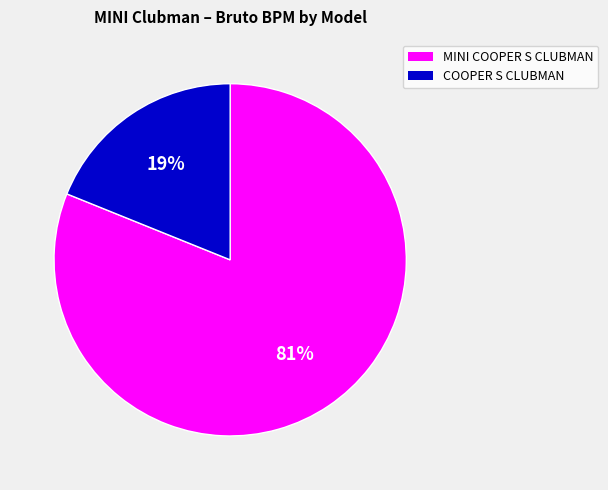

To the nearest percent, what is the average slice percentage?

50%